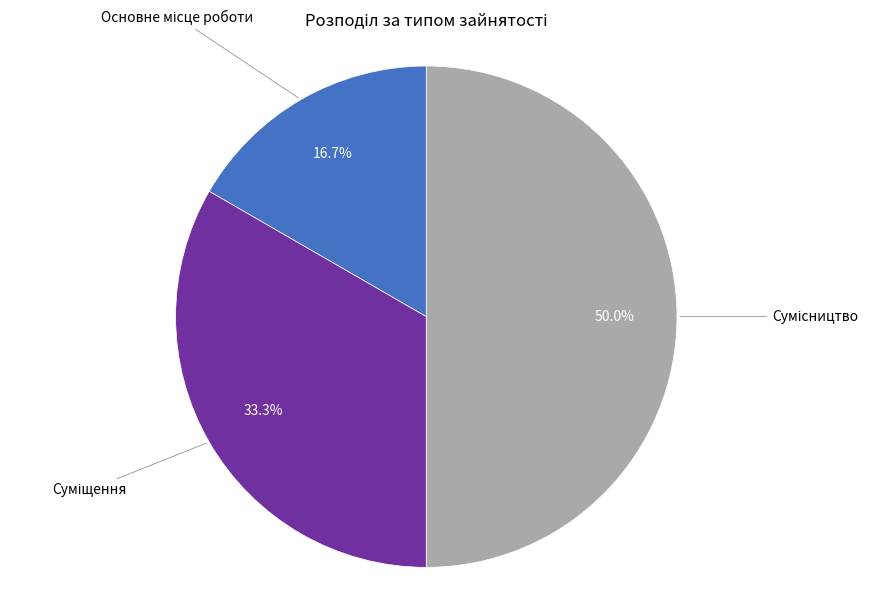

Which slice is the smallest?

Основне місце роботи